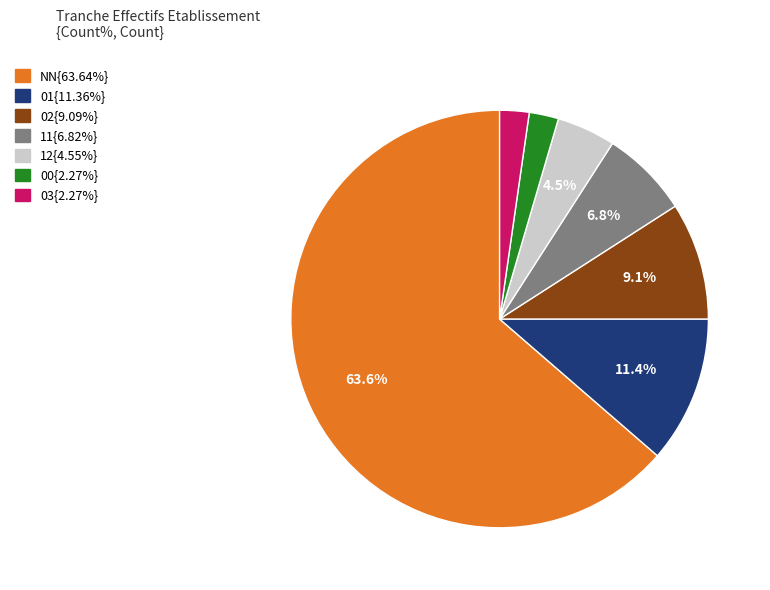

Is there any slice that represents more than half of the pie?

Yes